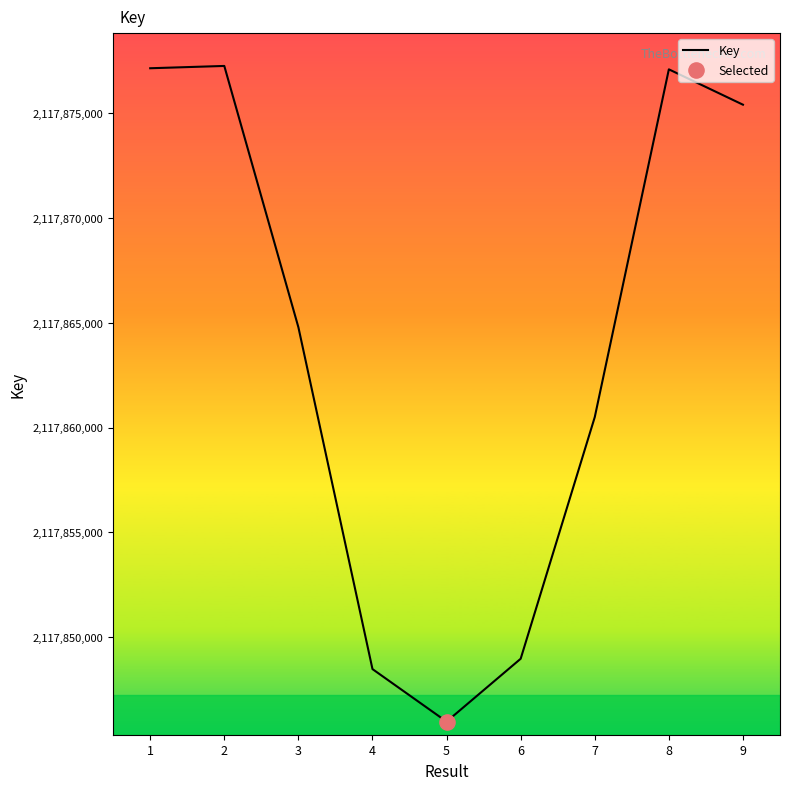

What is the ratio of the value at 5 to the value at 2?

1.0